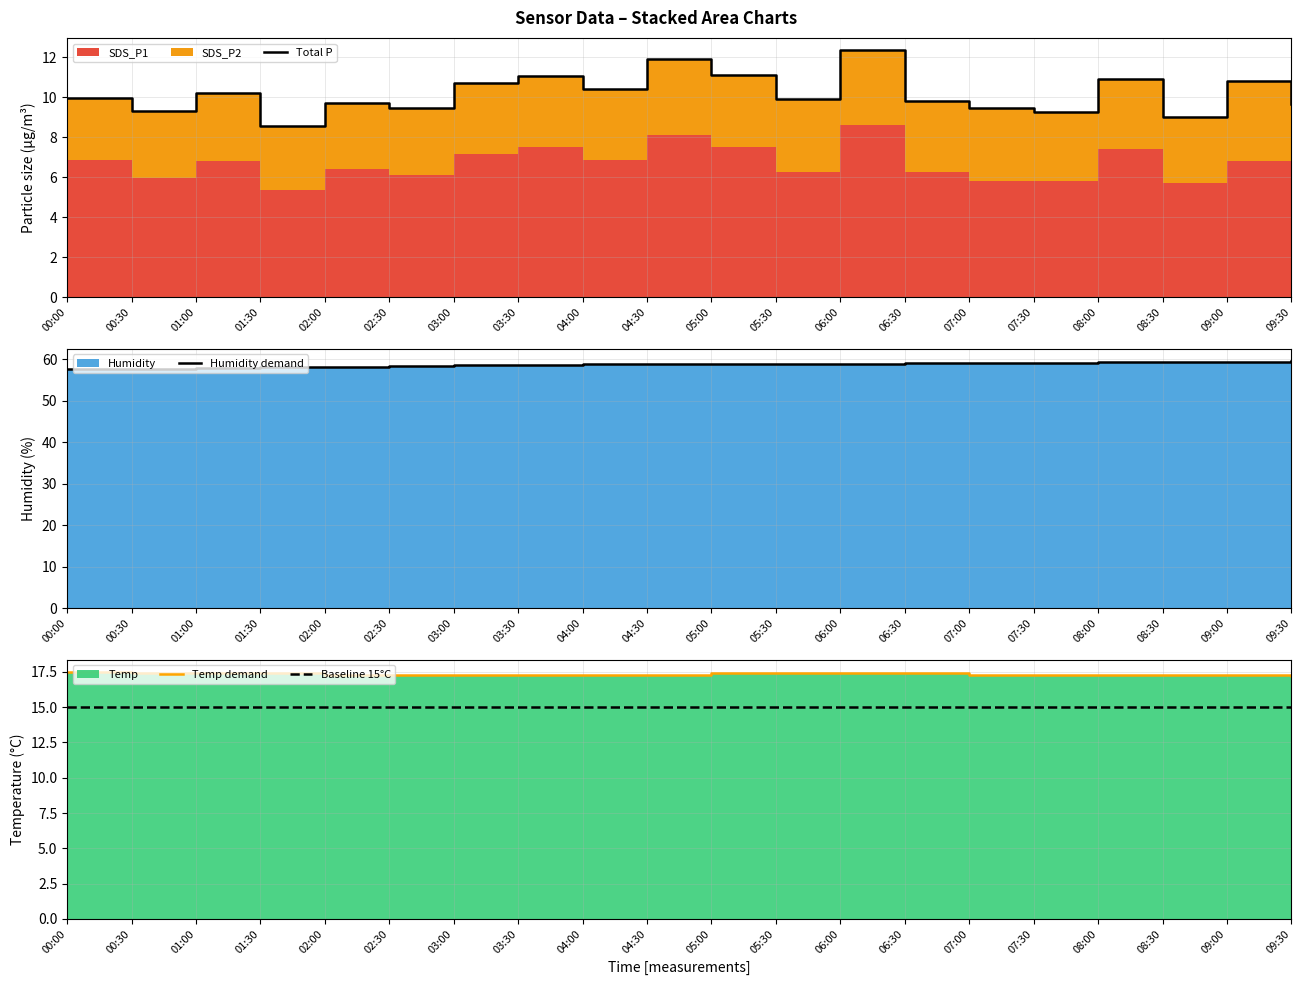

At 01:00, list the series in order from smallest to largest.

Total P, Baseline 15°C, Temp demand, Humidity demand